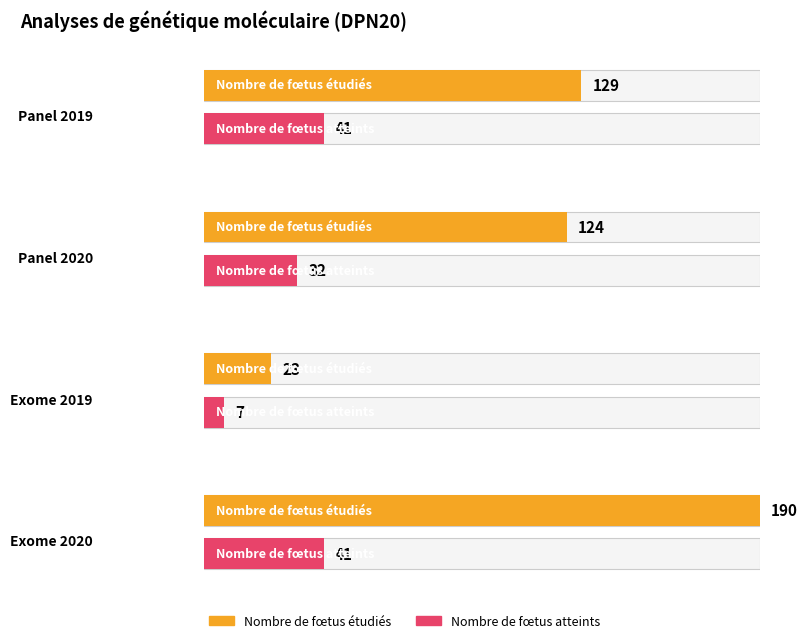

List the series in order of their overall mean, highest first.

Nombre de fœtus étudiés, Nombre de fœtus atteints